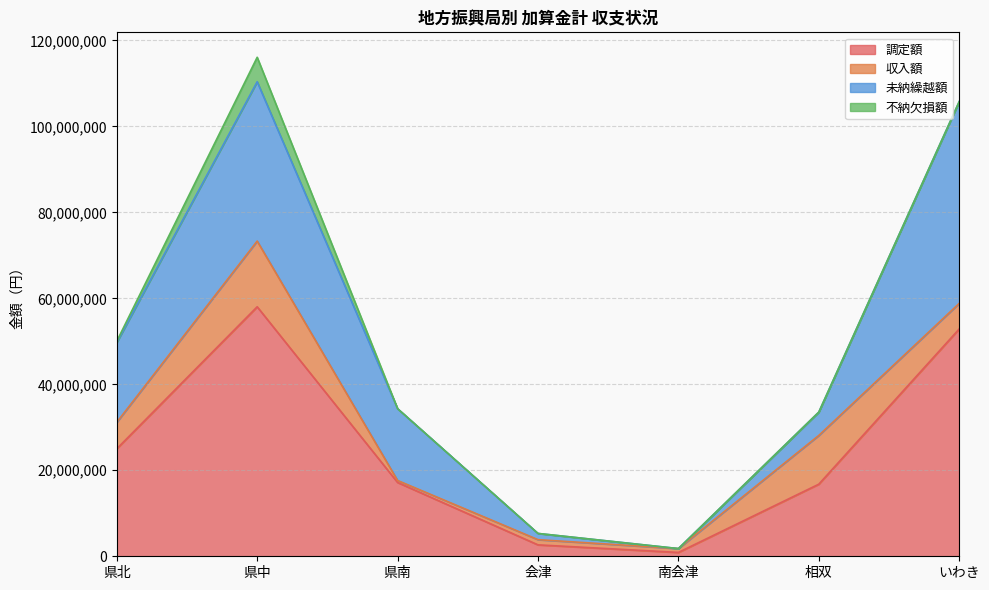

At which category does 収入額 reach its first local peak?

県中